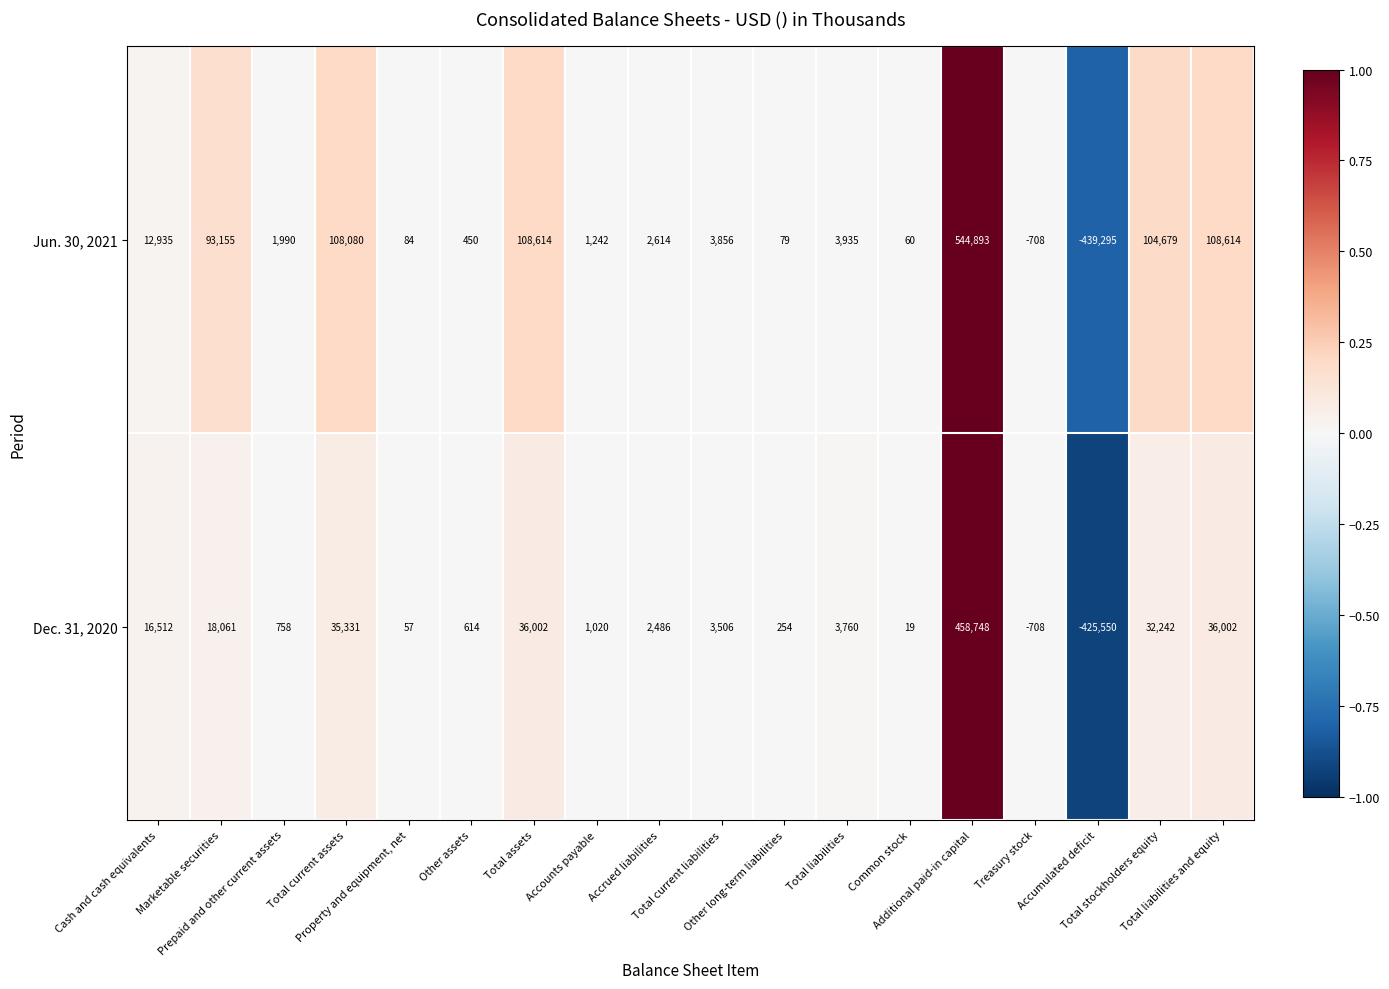

Rank the series by their average value, from highest to lowest.

Jun. 30, 2021, Dec. 31, 2020